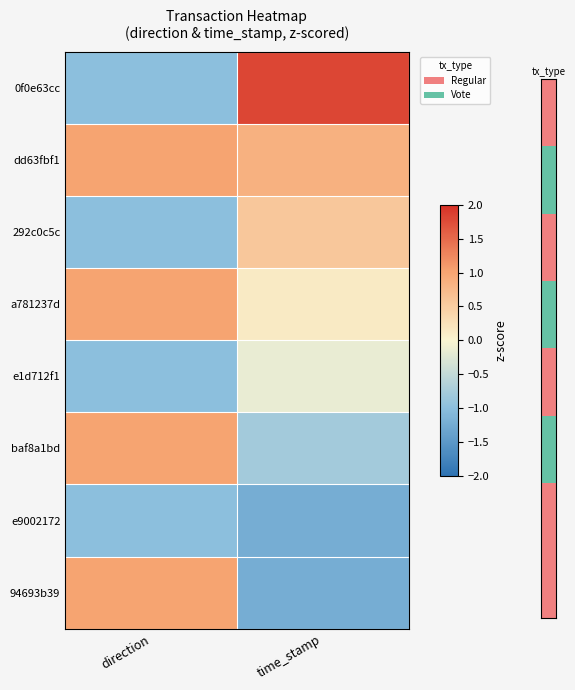

What is the difference between the highest and lowest values at direction?

2.0